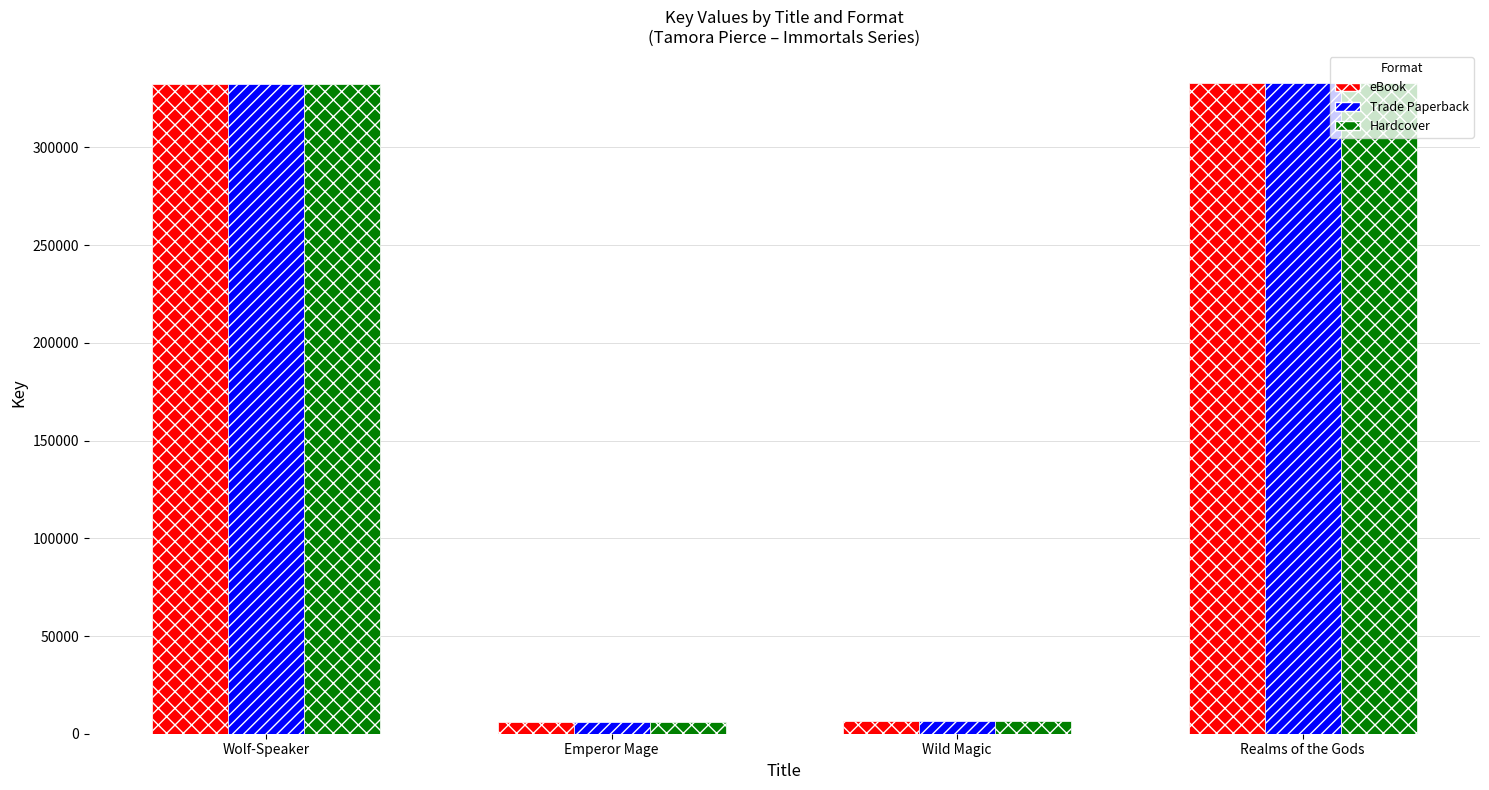

Is the value of eBook at Realms of the Gods greater than the value of Hardcover at Wild Magic?

Yes